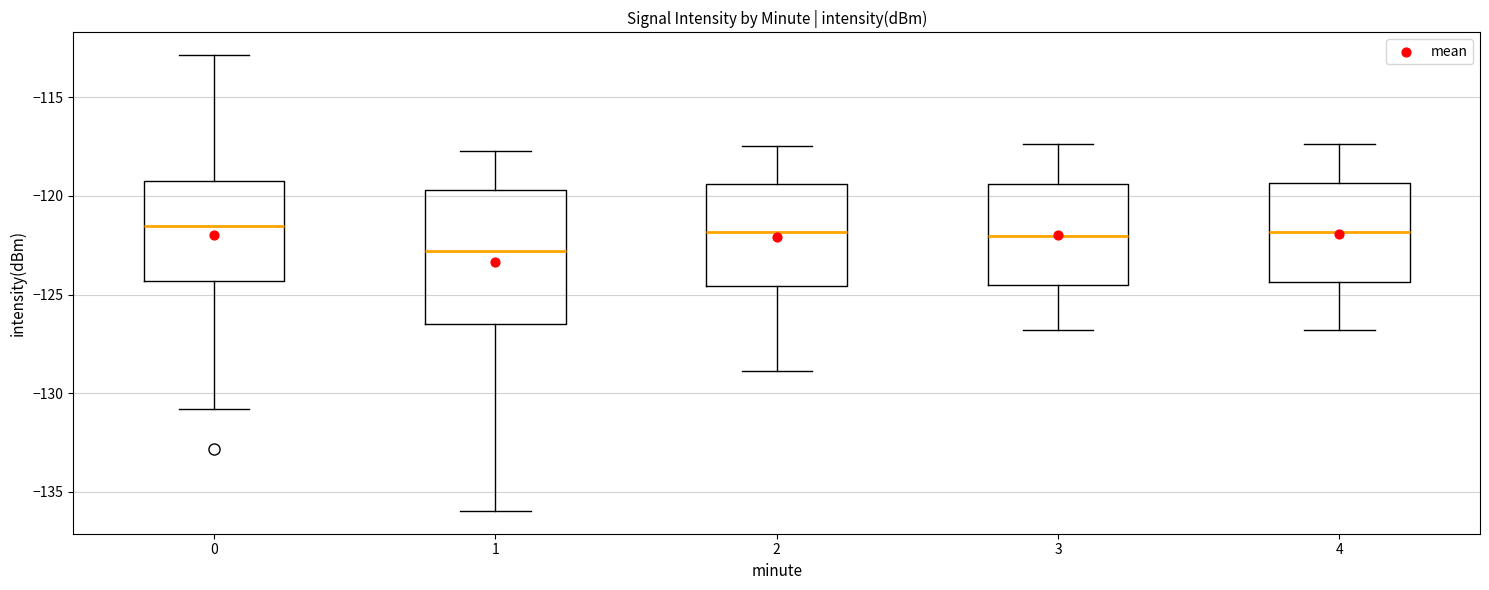

Reading left to right, read every box against the y-axis: the position of its median line, the range the box covers, and the ends of its whiskers. The values are not printed on the chart, so give them approximately, as read against the axis.

0: median -121.5, box -124.5 to -119.0, whiskers -131.0 to -113.0
1: median -123.0, box -126.5 to -119.5, whiskers -136.0 to -117.5
2: median -122.0, box -124.5 to -119.5, whiskers -129.0 to -117.5
3: median -122.0, box -124.5 to -119.5, whiskers -127.0 to -117.5
4: median -122.0, box -124.5 to -119.5, whiskers -127.0 to -117.5